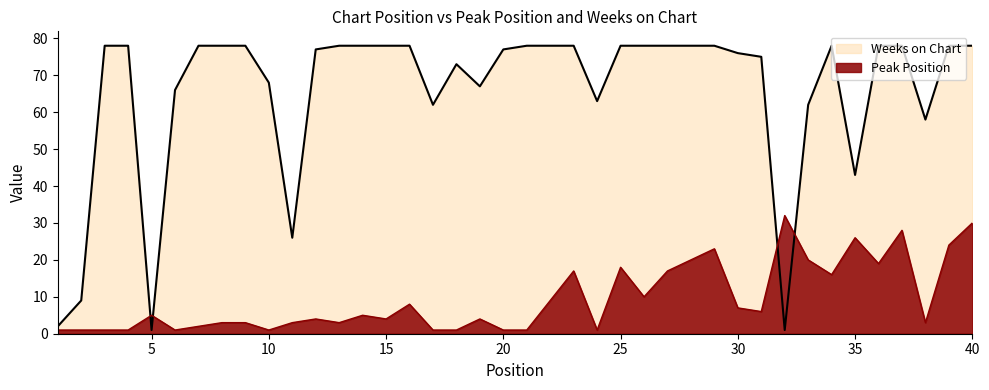

At which category does Peak Position reach its first local peak?

5